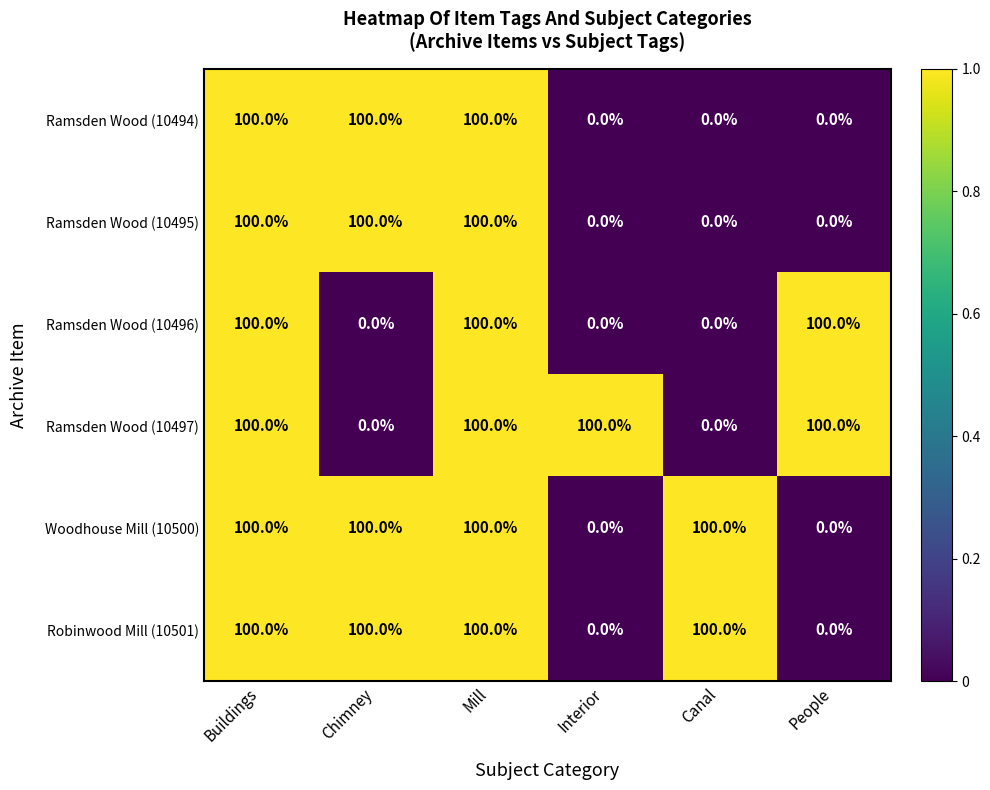

What is the greatest value displayed?

100